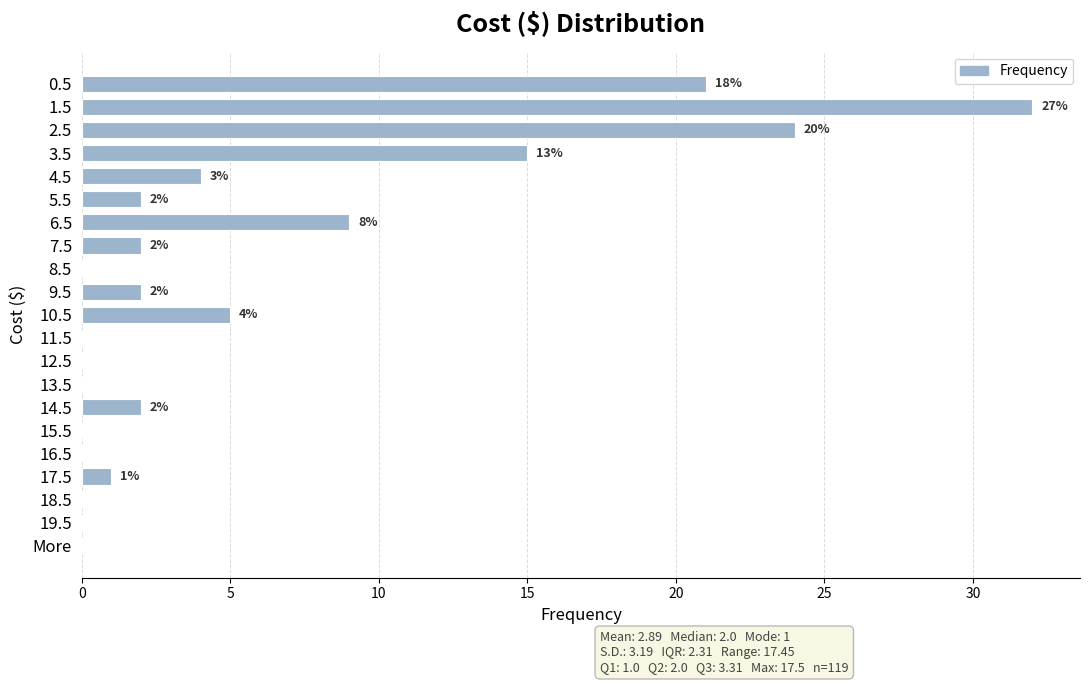

What is the maximum value shown in the chart?

32